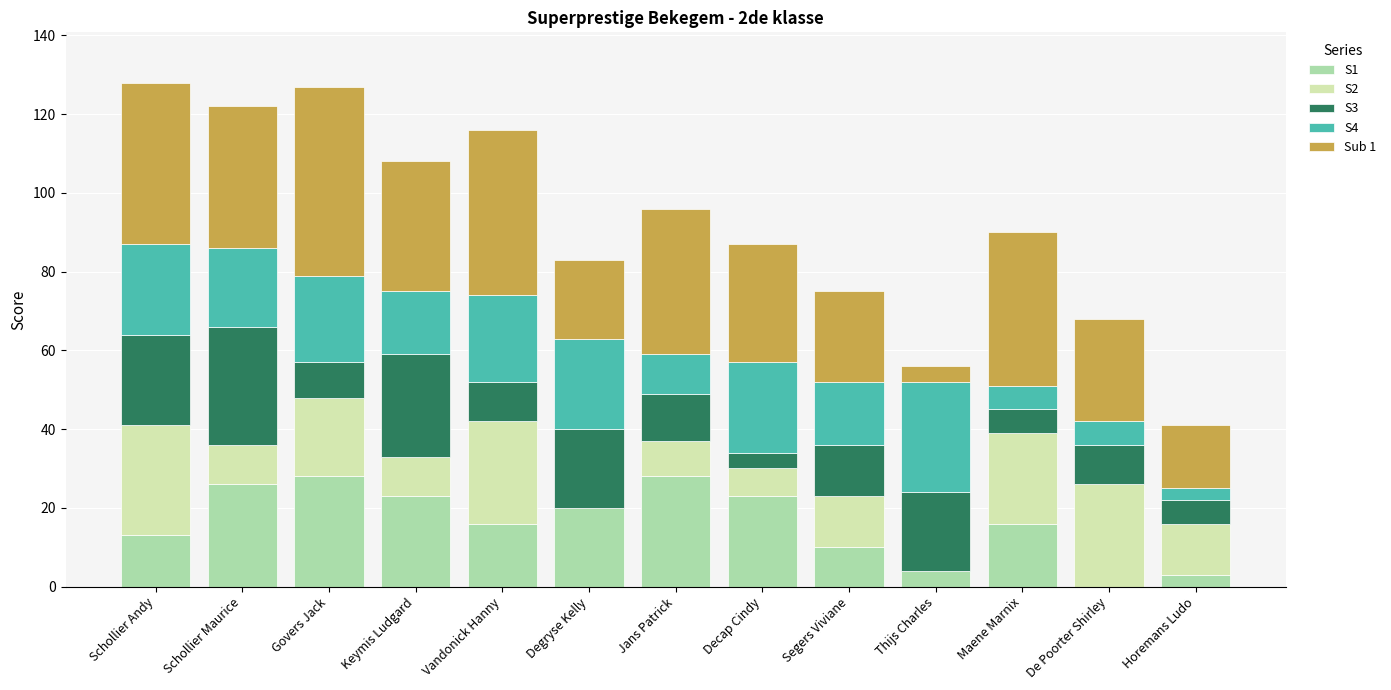

What are all the series names shown in the legend?

S1, S2, S3, S4, Sub 1